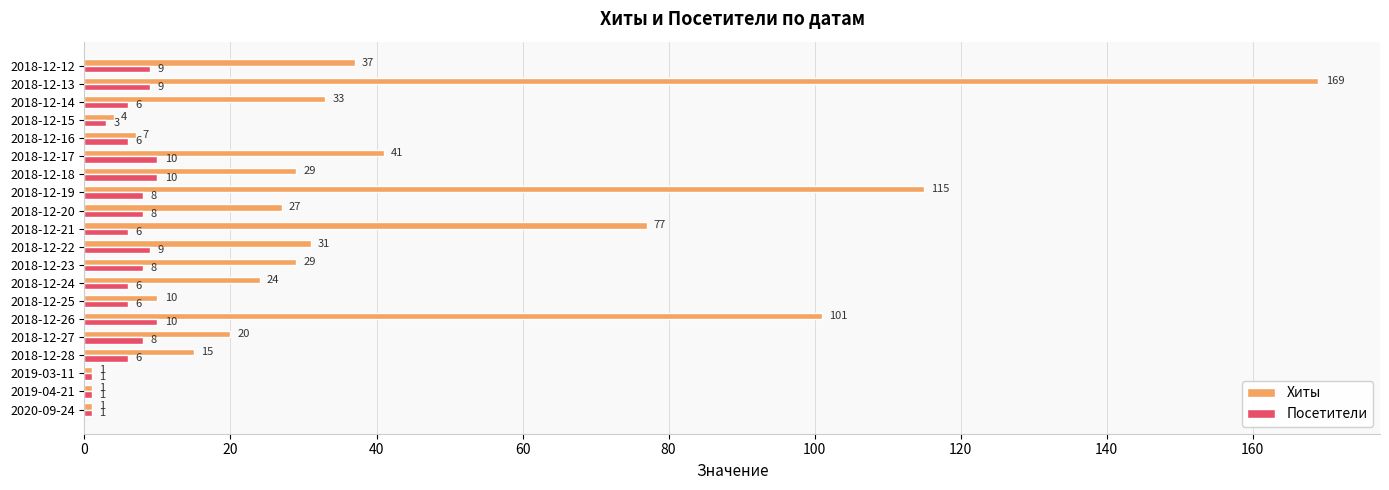

At which category is the sum across all series the highest?

2018-12-13